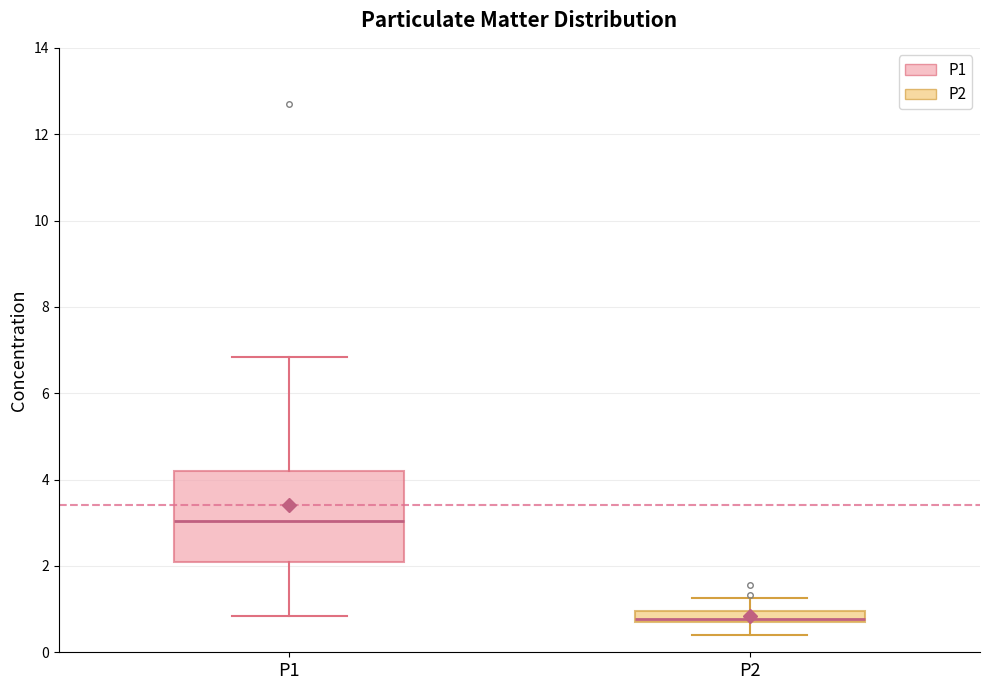

Which box has the highest median line?

P1